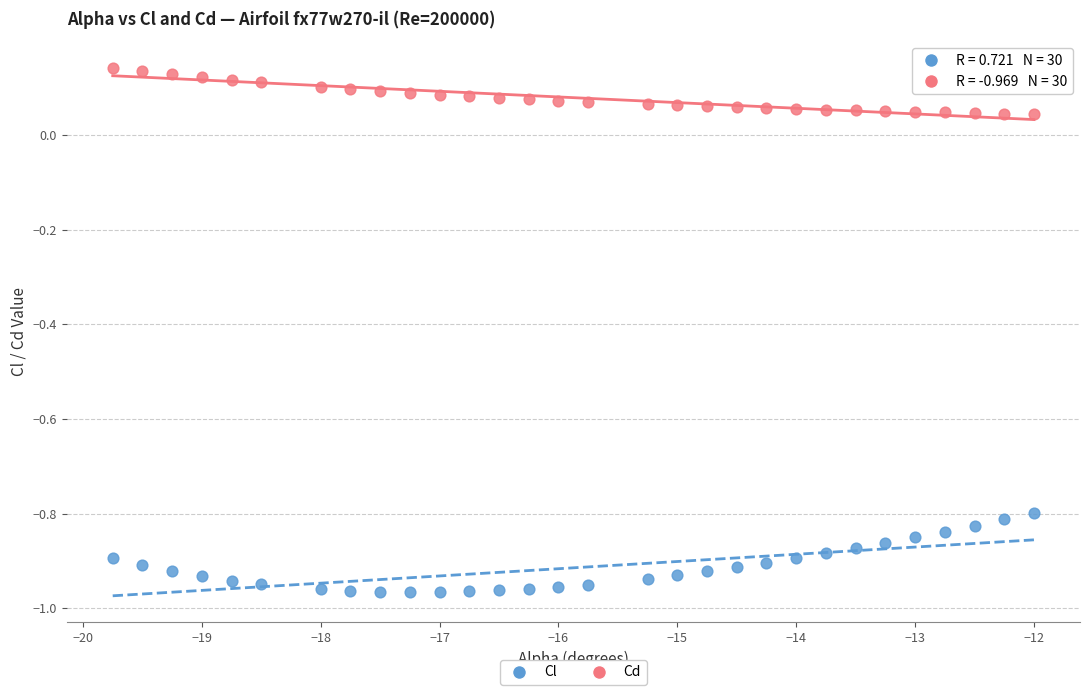

Which series contains the highest Y value?

Cd